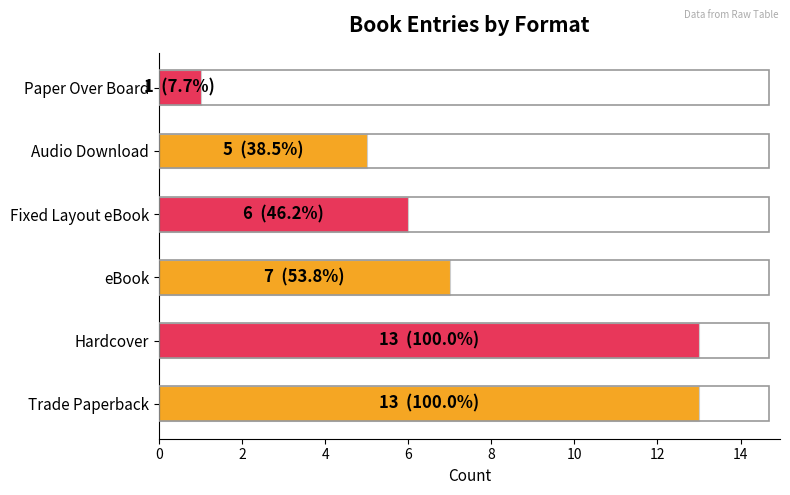

Is it true that the value at Trade Paperback is 4?

False